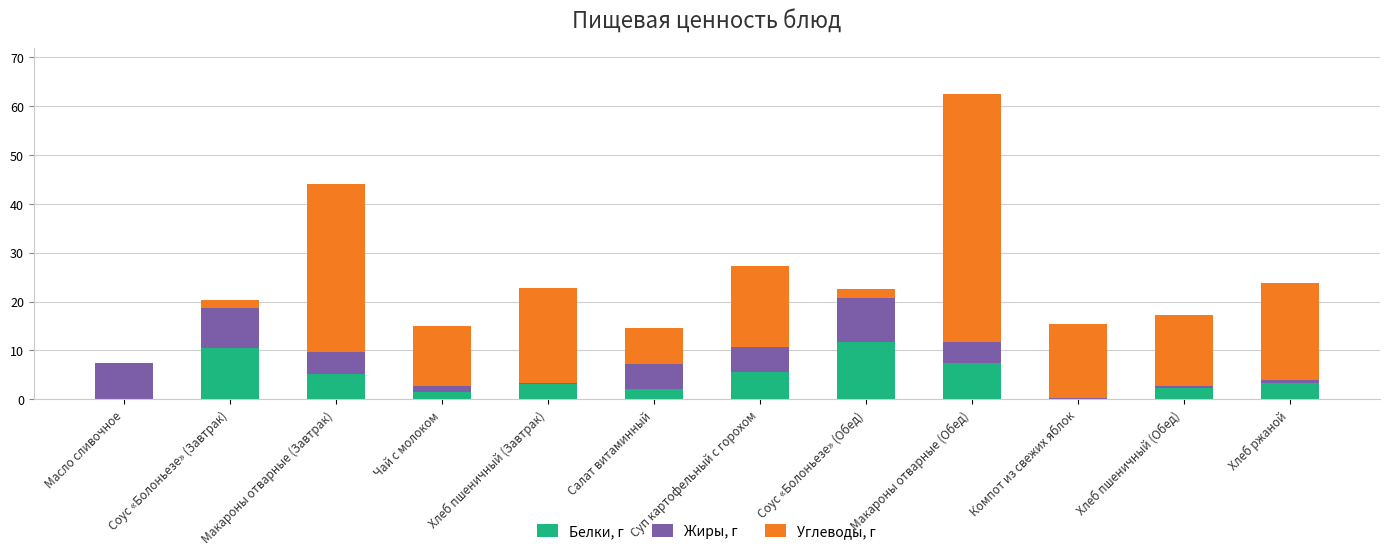

Are the bars grouped side by side (vs. stacked)?

No